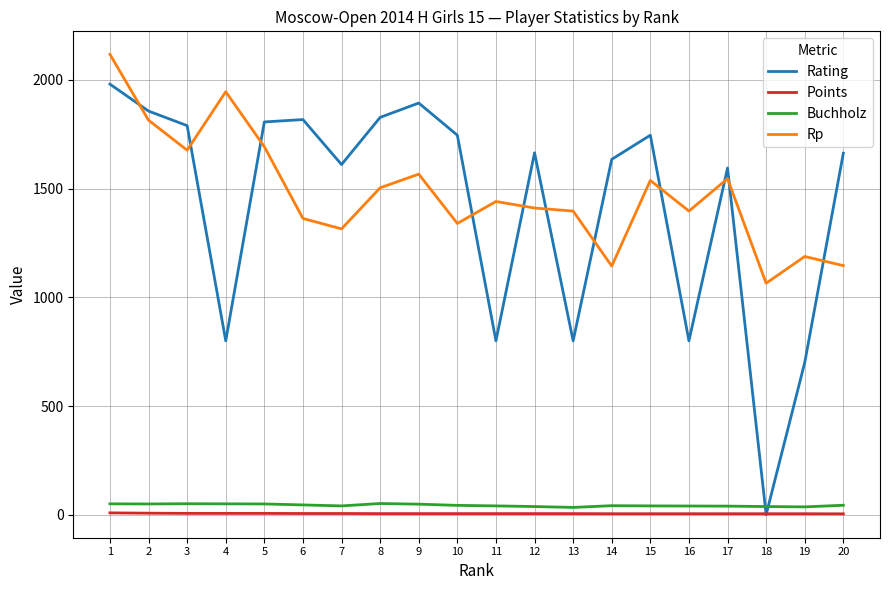

The value of Rating at 4 is 1398.9. True or false?

False